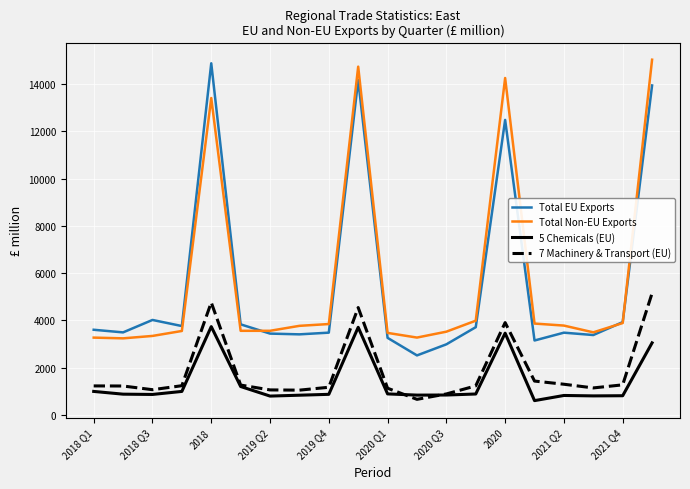

True or false: Total Non-EU Exports and 5 Chemicals (EU) intersect in this chart.

False